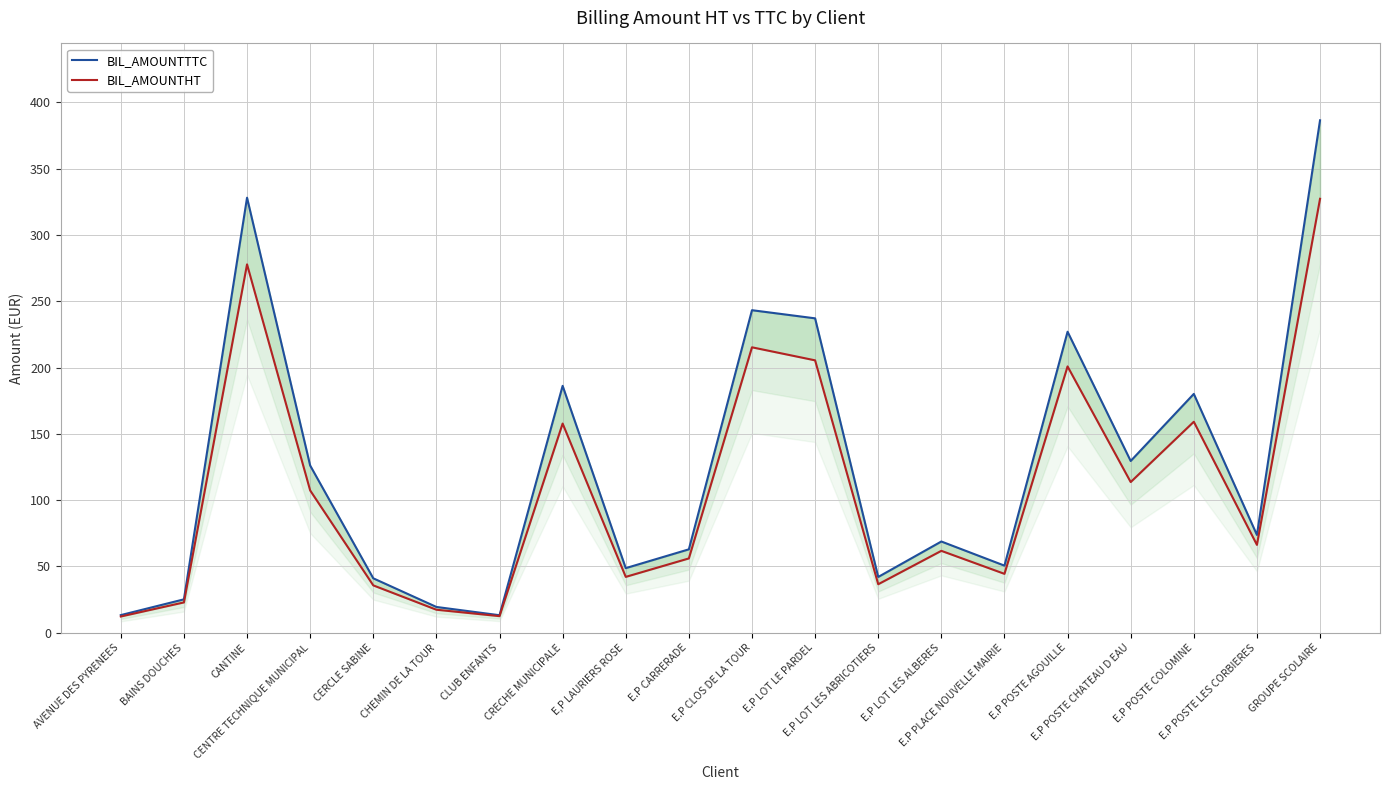

Between CENTRE TECHNIQUE MUNICIPAL and E.P PLACE NOUVELLE MAIRIE, which is larger?

CENTRE TECHNIQUE MUNICIPAL